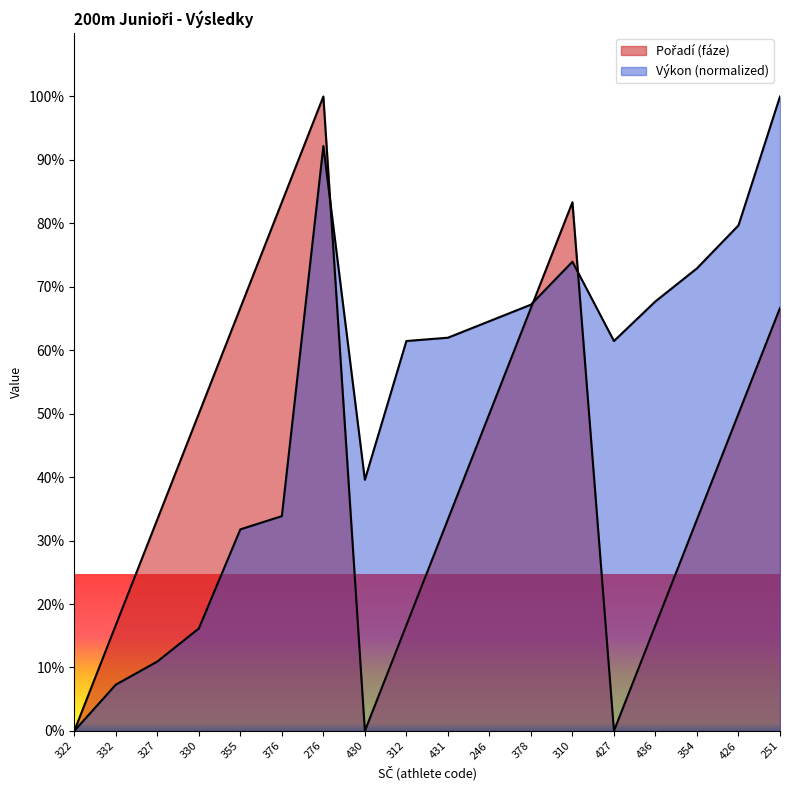

At which category does Výkon reach its first local peak?

276